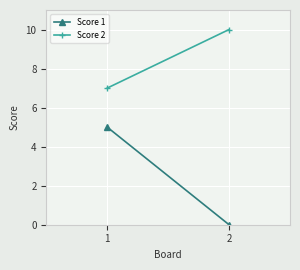

Is it true that Score 2 equals 10 at 2?

True